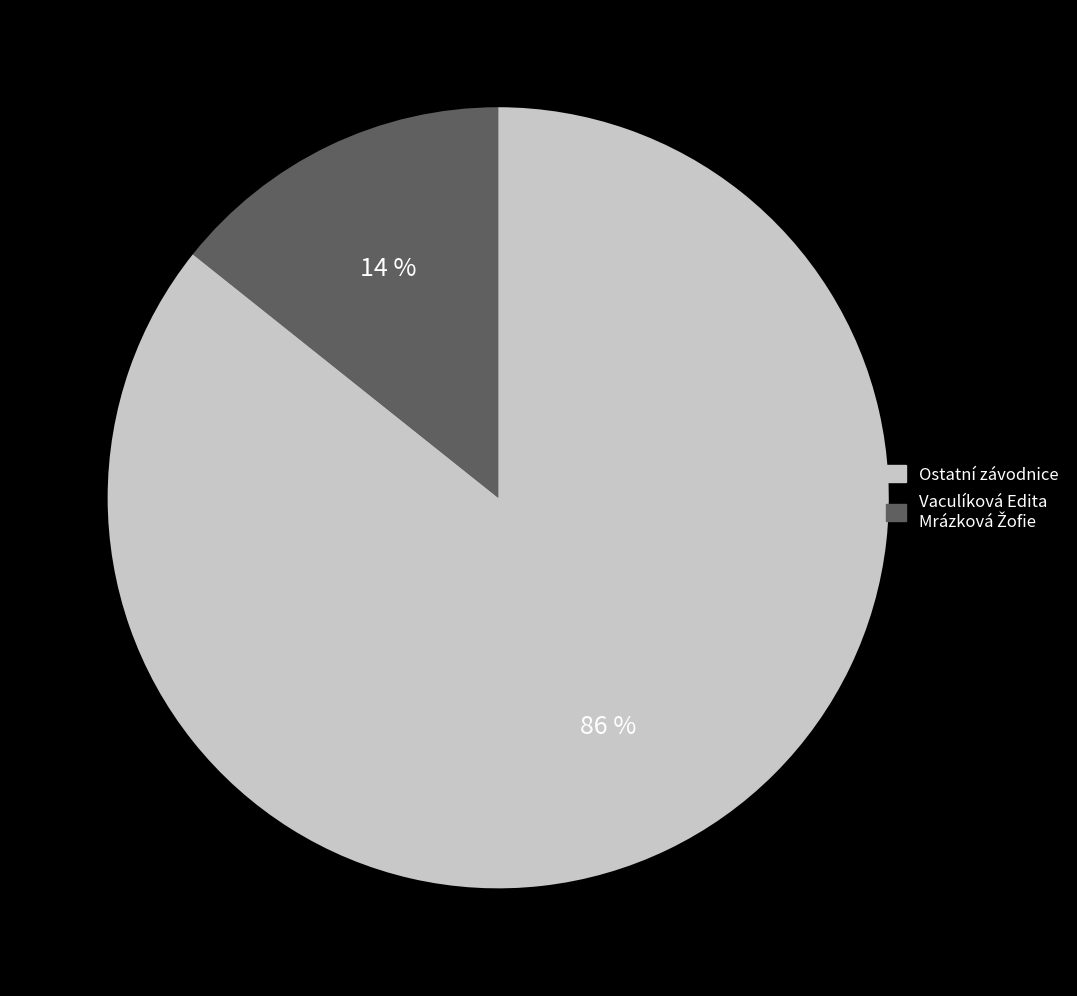

How many slices are in this pie chart?

2